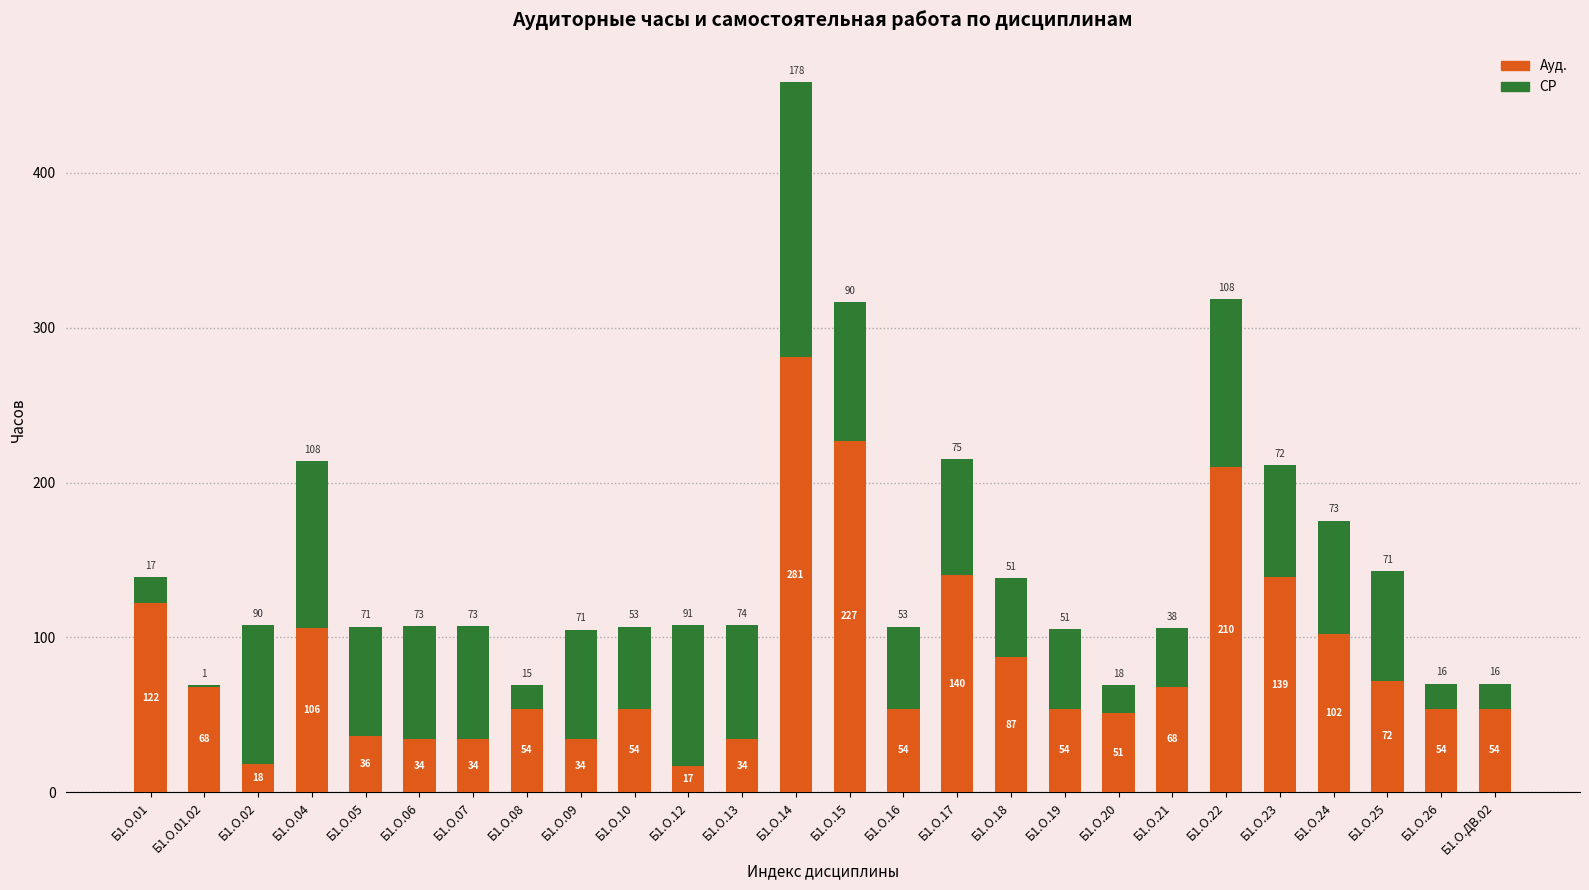

True or false: Ауд. has a value of 53.6 at Б1.О.05.

False